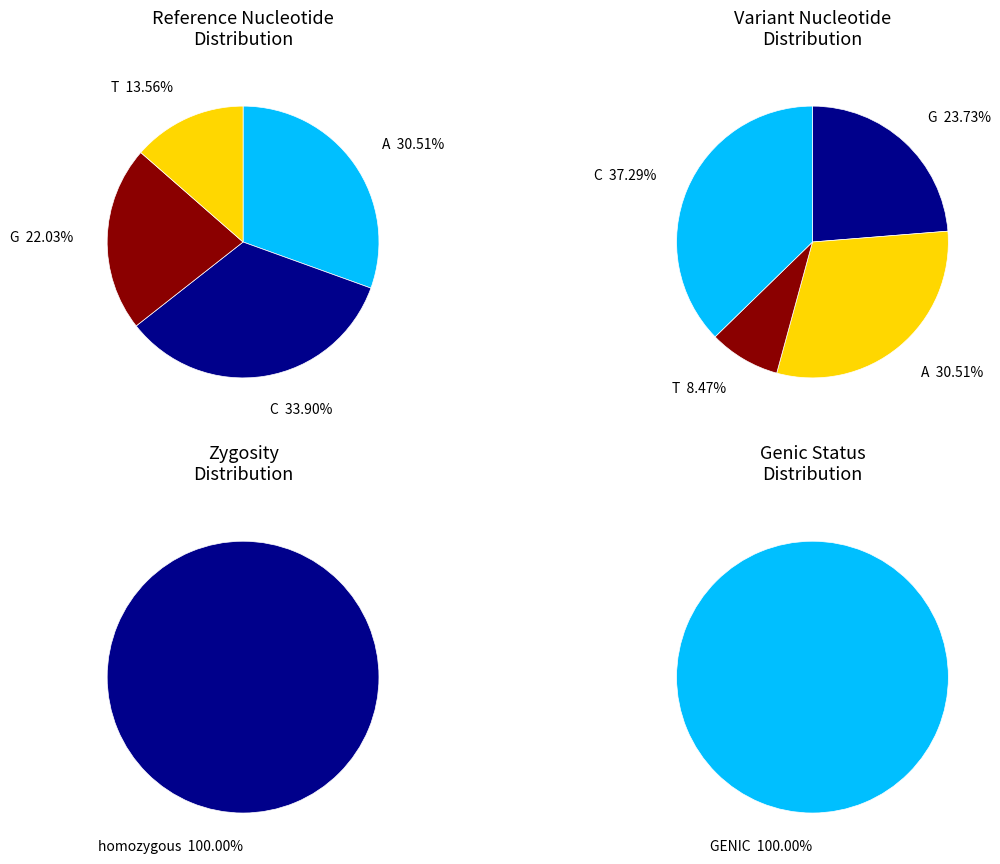

Rank the categories by value from highest to lowest.

C, A, G, T